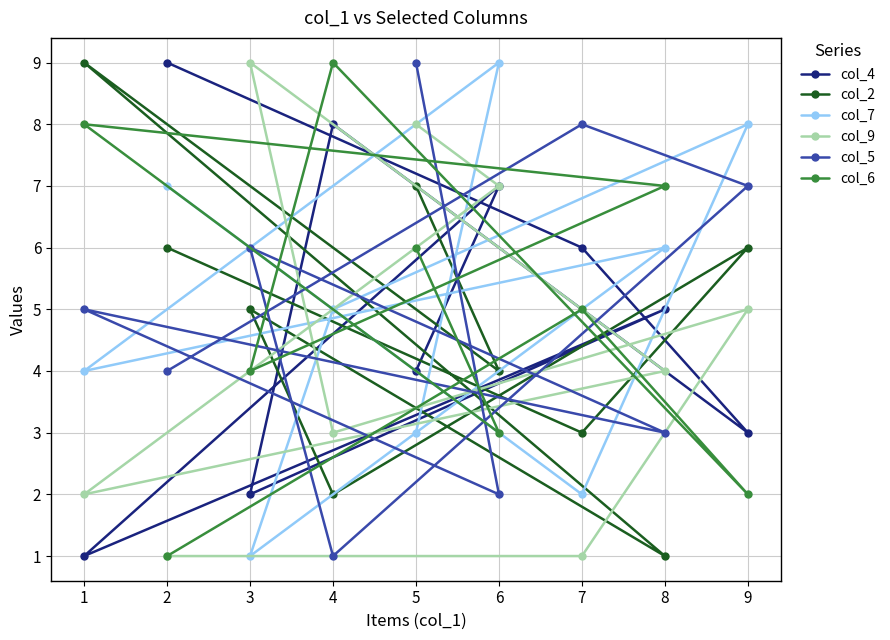

Which category has the highest value in the col_6 series?

4